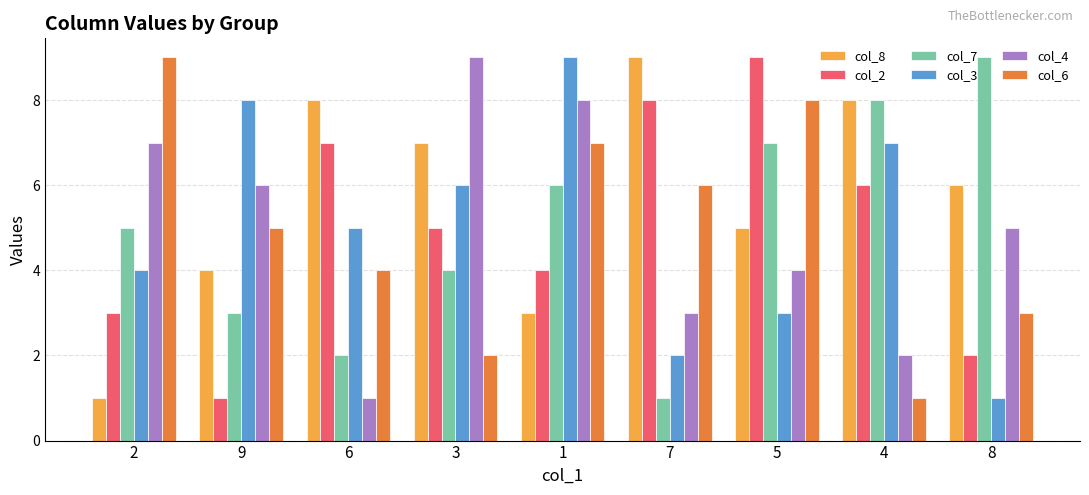

Is it true that col_4 equals 14 at 1?

False